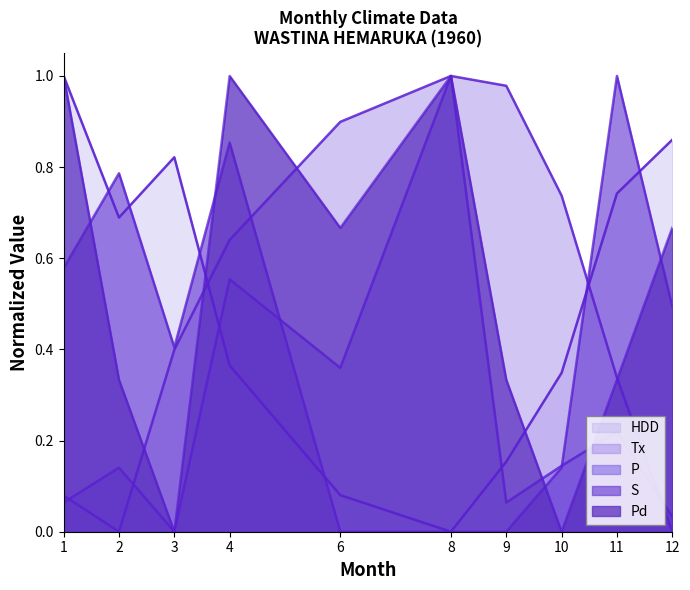

How many lines are shown in the chart?

5